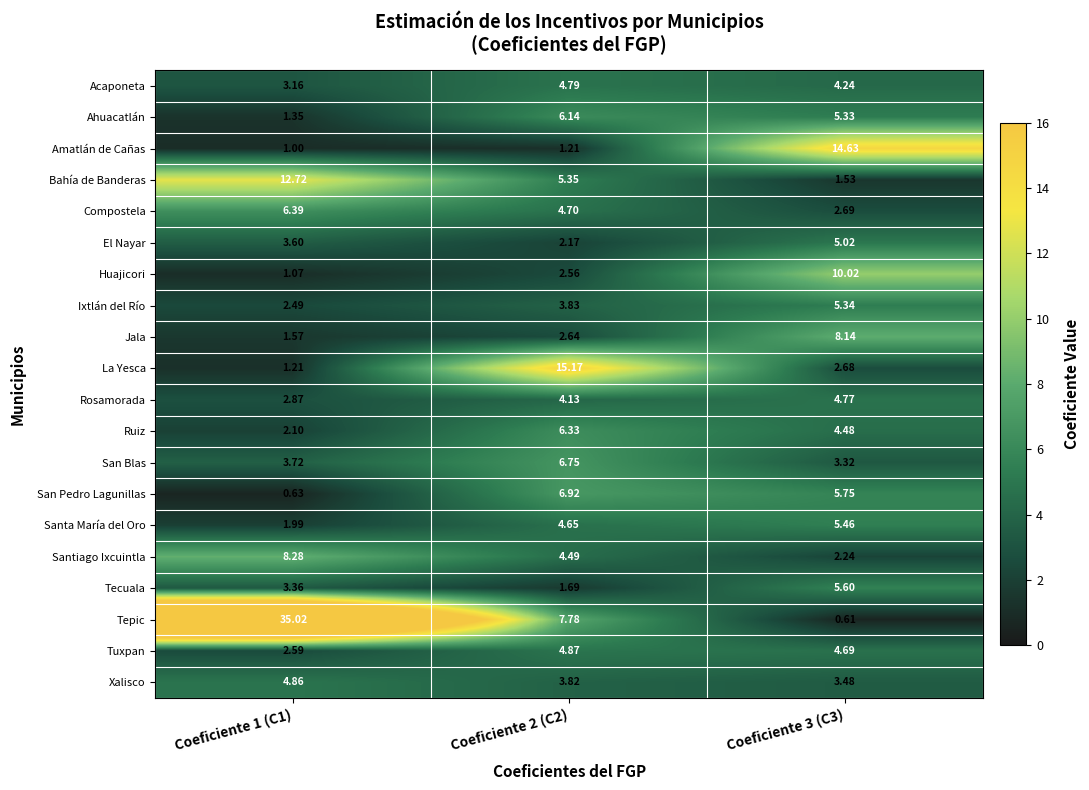

Which series has the largest total across all categories?

Tepic